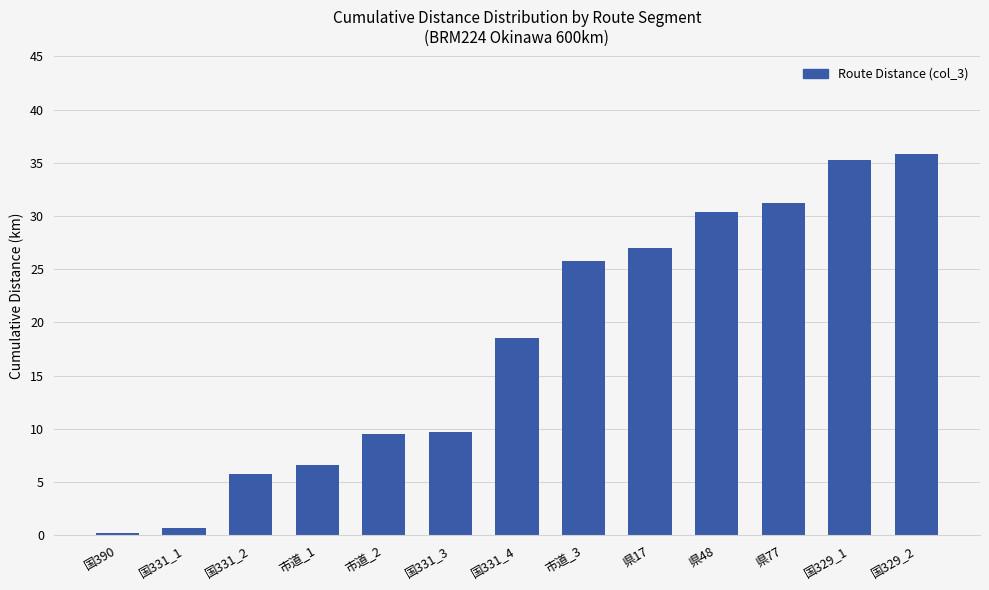

What is the minimum value shown in the chart?

0.2